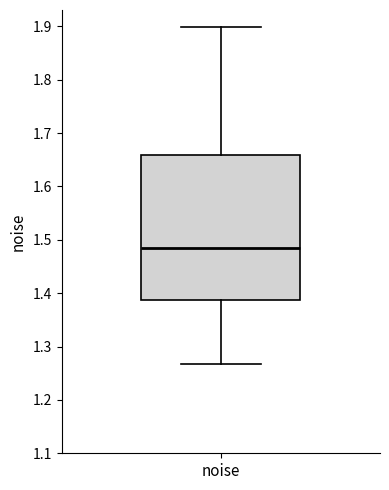

Read this box plot against the y-axis: the position of the median line, the range covered by the box, and the ends of both whiskers. The values are not printed on the chart, so give them approximately, as read against the axis.

median 1.48, box 1.39 to 1.66, whiskers 1.27 to 1.90